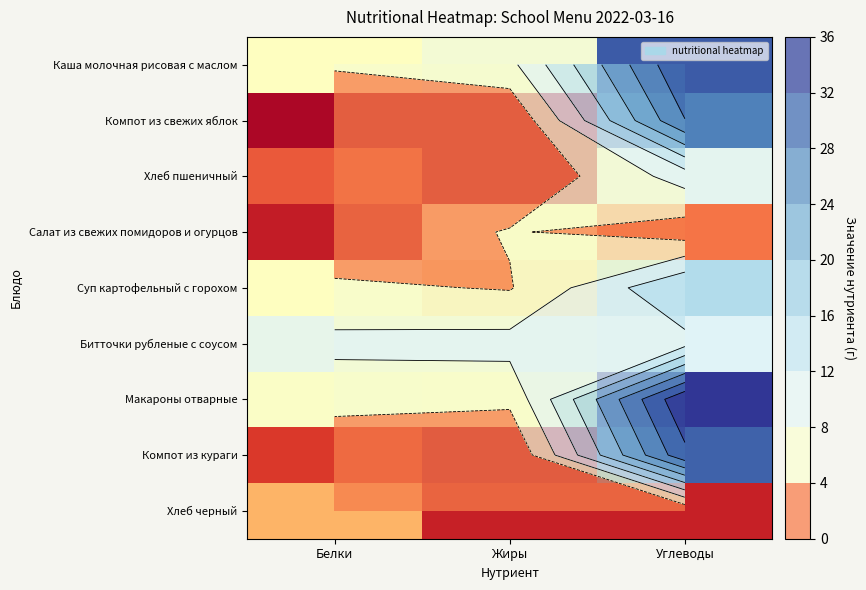

At Белки, list the series in order from smallest to largest.

Компот из свежих яблок, Салат из свежих помидоров и огурцов, Компот из кураги, Хлеб пшеничный, Хлеб черный, Каша молочная рисовая с маслом, Суп картофельный с горохом, Макароны отварные, Битточки рубленые с соусом